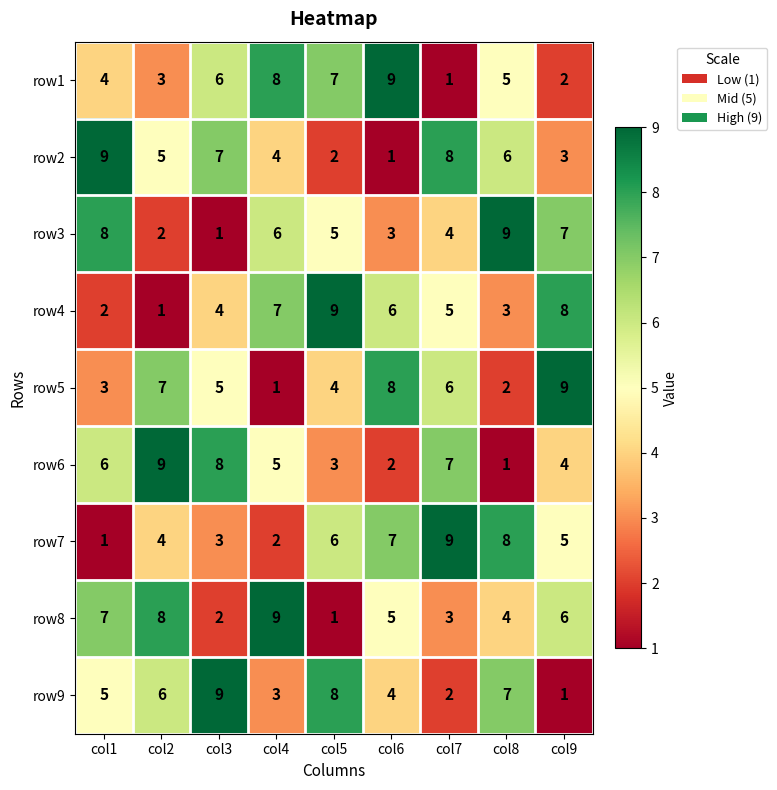

How many row1 values are between 3 and 7?

5